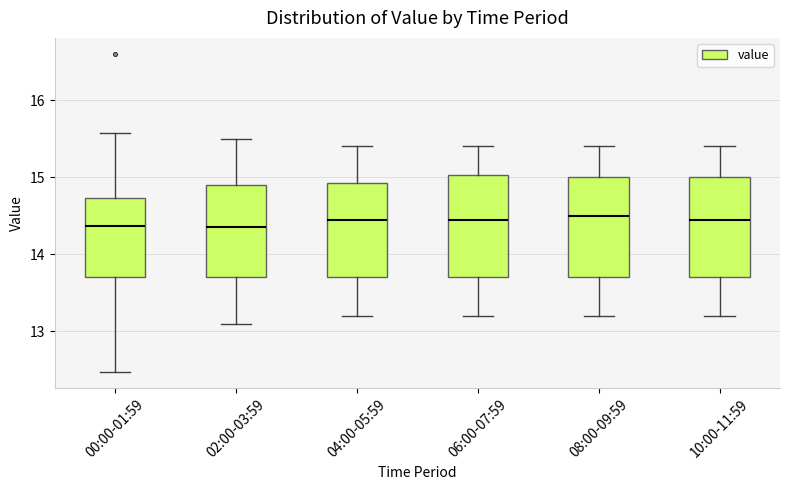

Where is the lower edge of the box for 08:00-09:59 on the y-axis? The values are not printed on the chart, so give them approximately, as read against the axis.

13.7